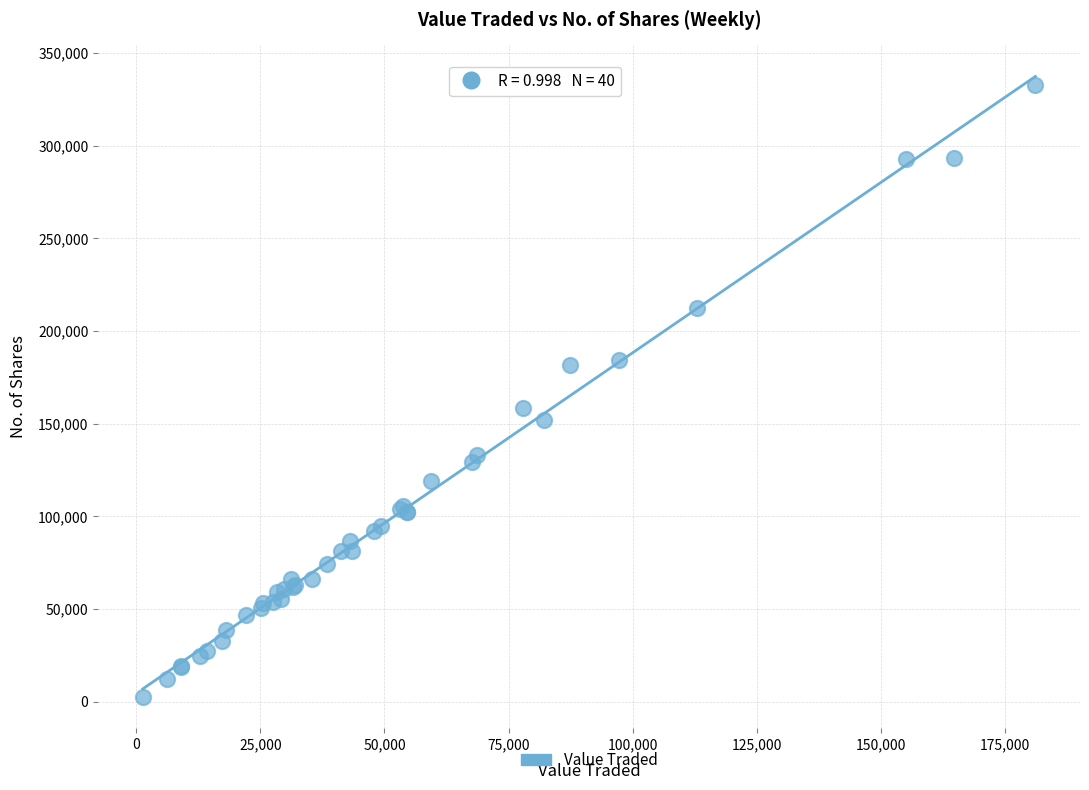

What Y value in the scatter plot is closest to 167756?

158589